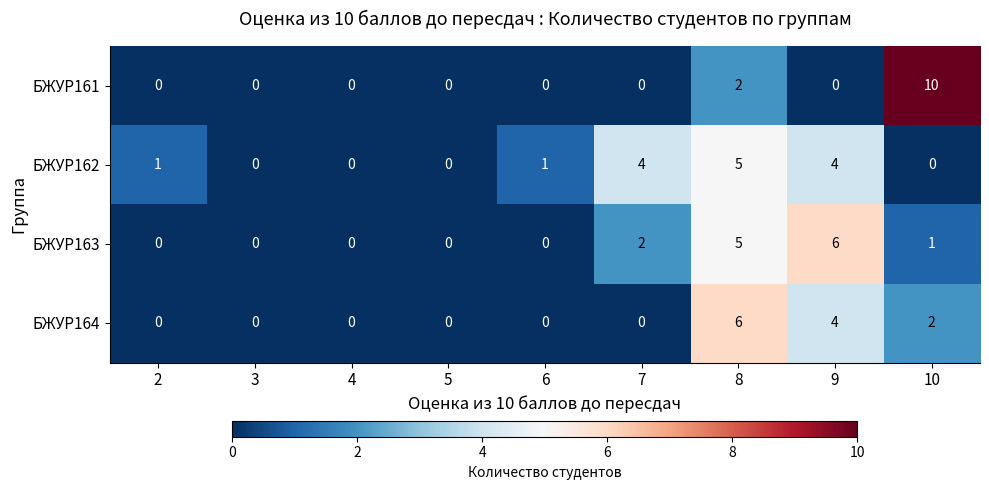

The БЖУР161 series shows 0 at 2. True or false?

True